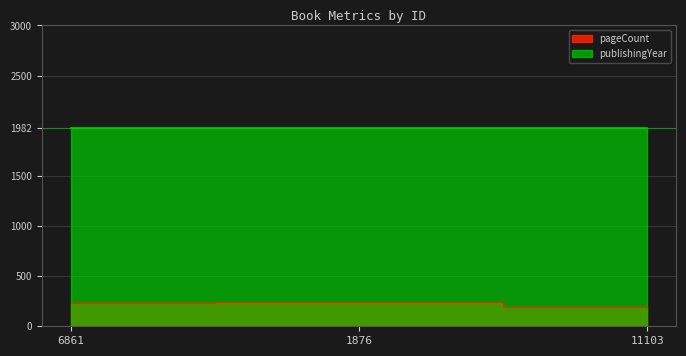

Approximately how many times larger is the value at 6861 compared to 1876?

1.0